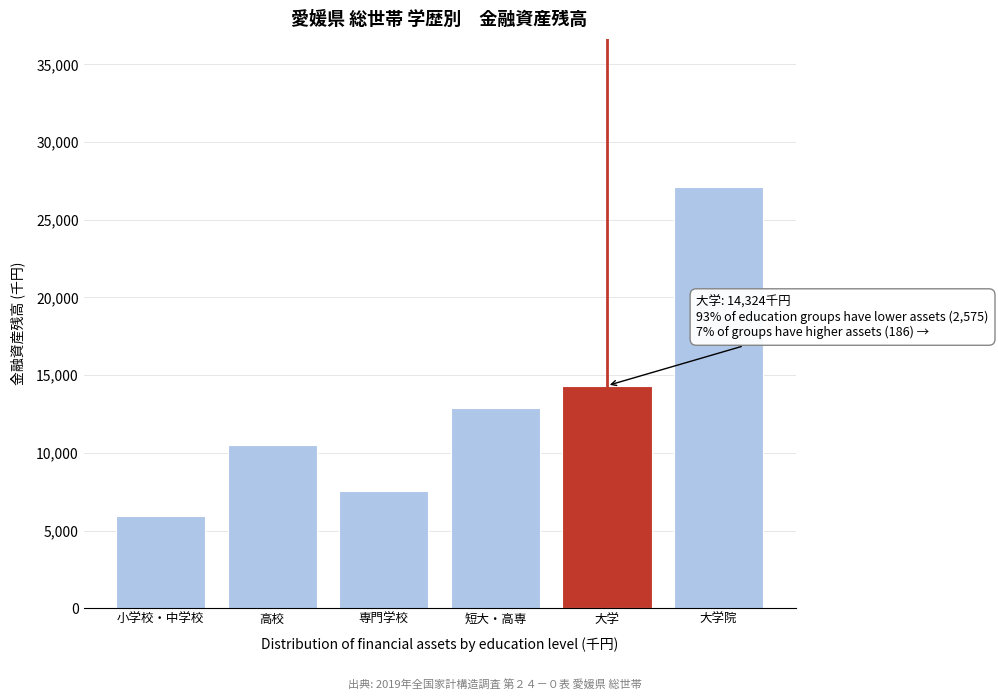

Reading left to right, what are all the values shown in this chart?

小学校・中学校=5930	高校=10533	専門学校=7556	短大・高専=12895	大学=14324	大学院=27137